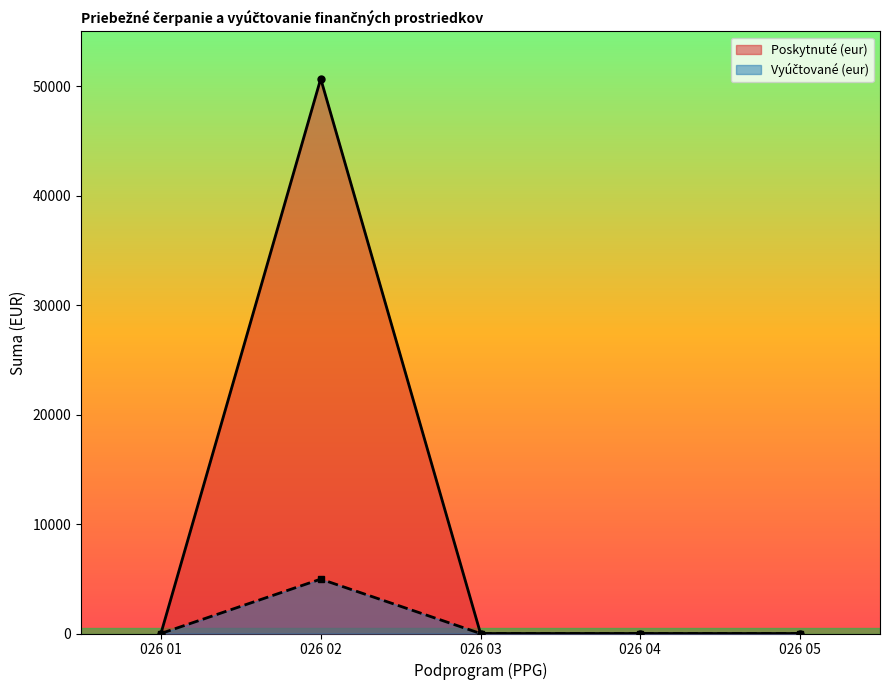

Is it true that Vyúčtované (eur) equals 0.0 at 026 03?

True